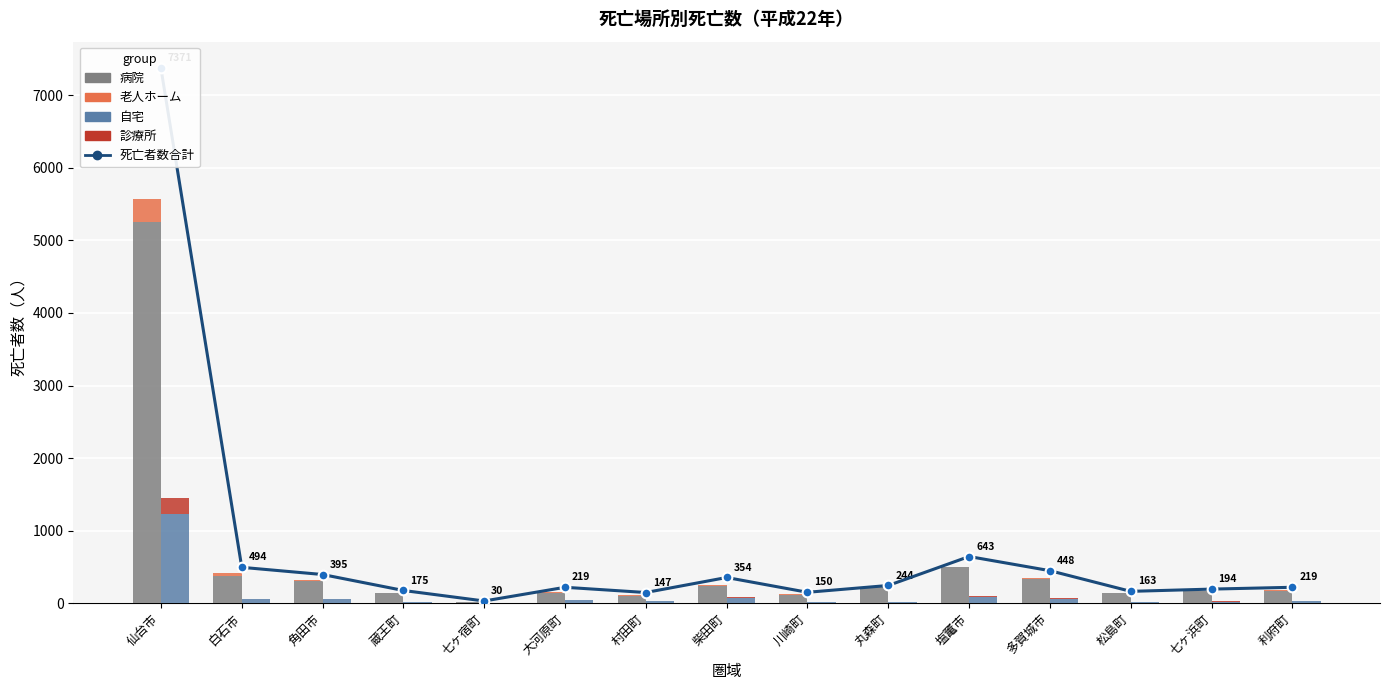

At which category is the sum across all series the highest?

仙台市